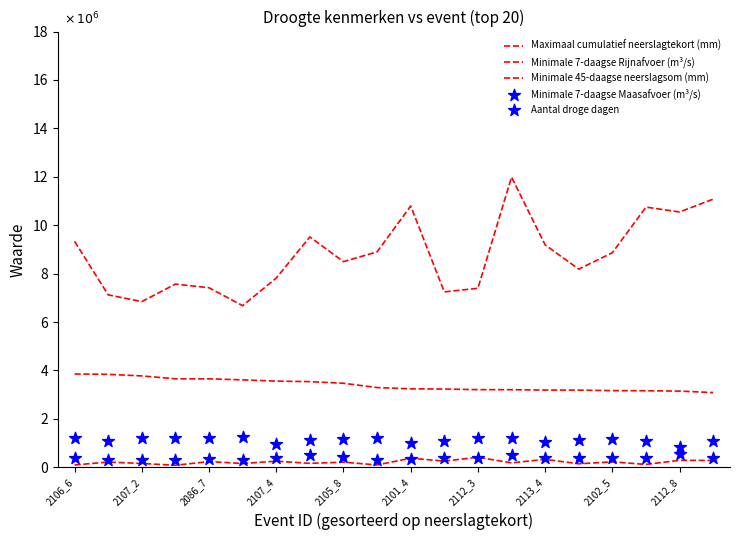

What is the total value across all series at 19?

15932000